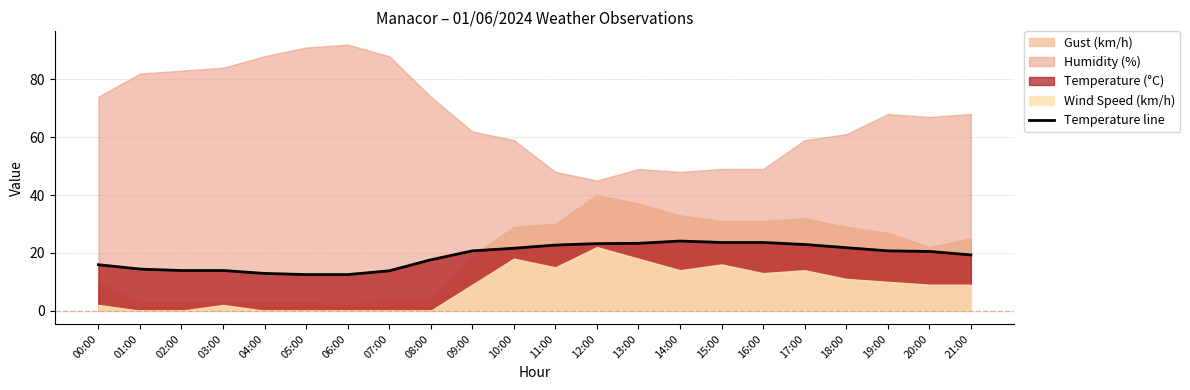

Reading right to left, what are all the values shown in this chart?

21:00=19.3	20:00=20.5	19:00=20.7	18:00=21.8	17:00=22.9	16:00=23.6	15:00=23.6	14:00=24.1	13:00=23.3	12:00=23.2	11:00=22.7	10:00=21.6	09:00=20.7	08:00=17.6	07:00=13.8	06:00=12.5	05:00=12.5	04:00=12.9	03:00=13.9	02:00=13.9	01:00=14.4	00:00=15.9